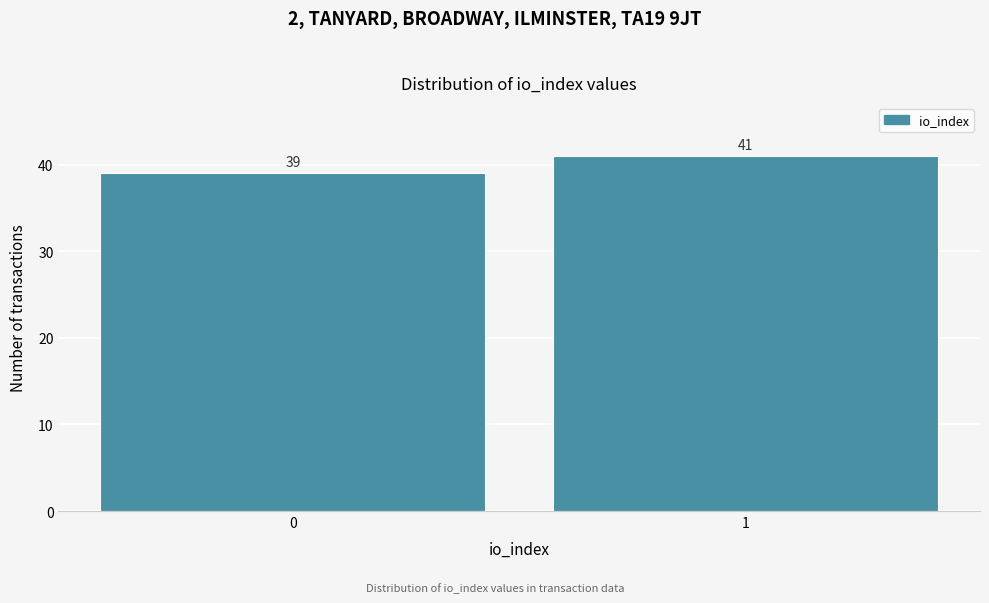

Reading left to right, list all the values displayed in this chart.

39	41